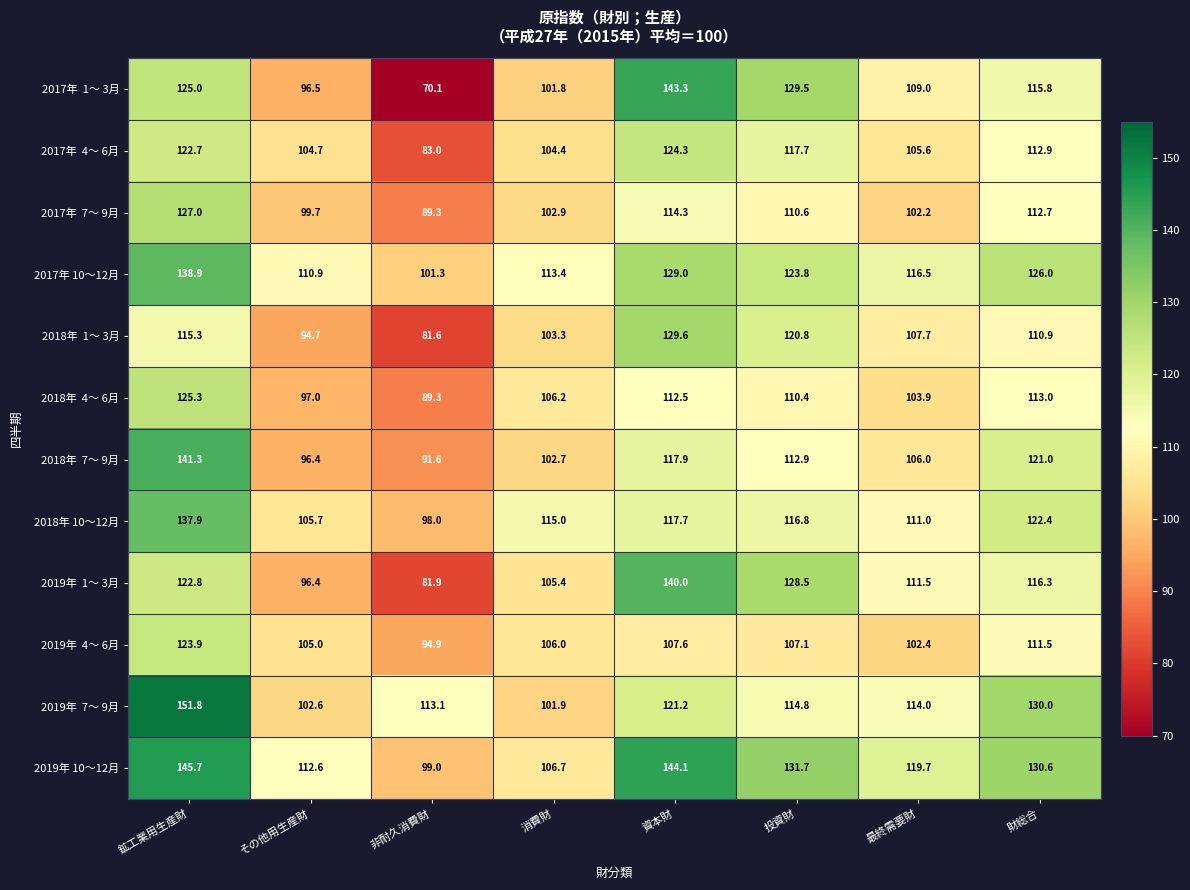

What is the sum of the 2019年 10～12月 values at 最終需要財 and その他用生産財?

232.3